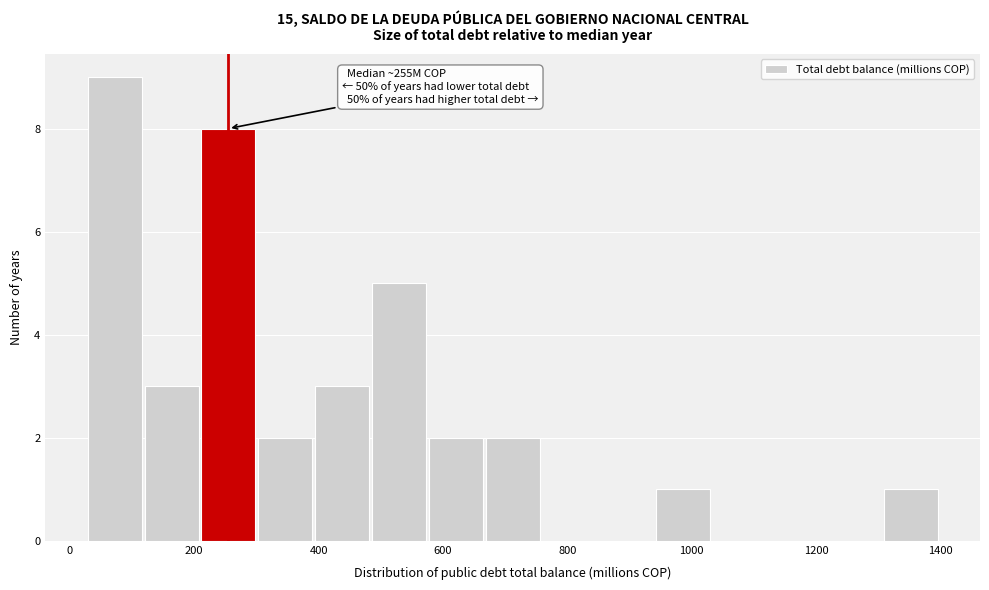

Over which range of the x-axis is the bar tallest?

20 to 120